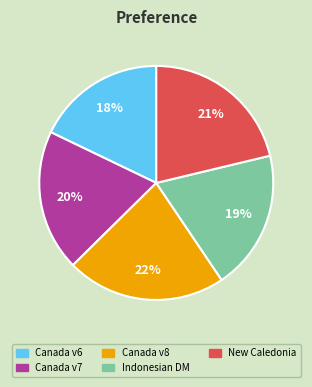

Is there a majority slice in this chart?

No